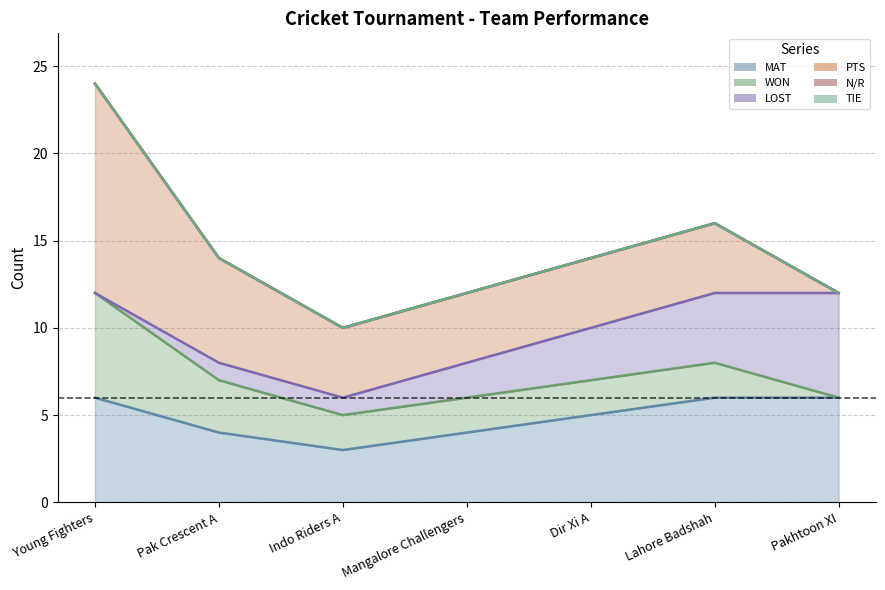

True or false: TIE has a value of 0 at Dir Xi A.

True